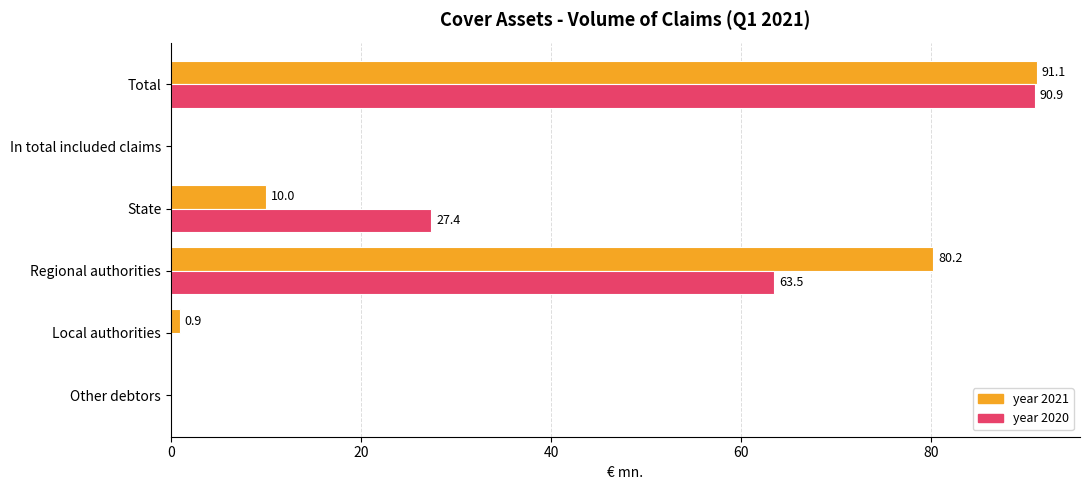

What is the sum of all year 2021 values?

182.2